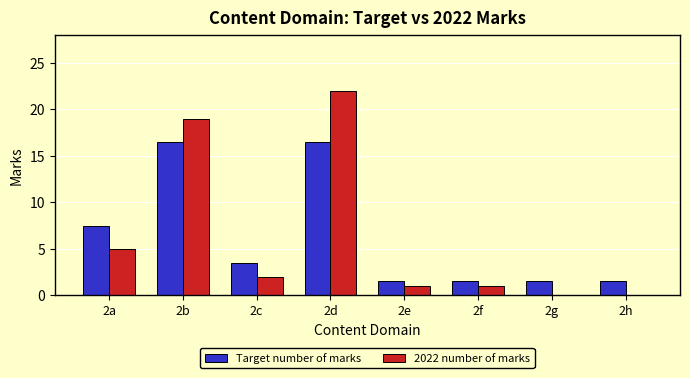

What is the difference between the 2022 number of marks values at 2f and 2g?

1.0